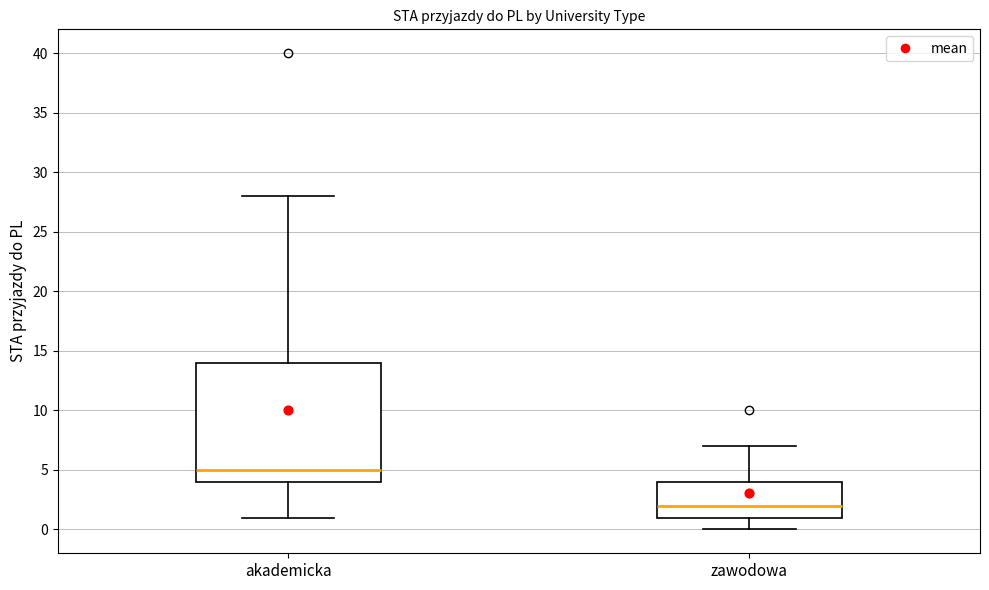

Reading left to right, transcribe this box plot: for each box, give where its median line is, the range the box spans, and where its two whiskers end, as read against the y-axis. The values are not printed on the chart, so give them approximately, as read against the axis.

akademicka: median 5, box 4 to 14, whiskers 1 to 28
zawodowa: median 2, box 1 to 4, whiskers 0 to 7